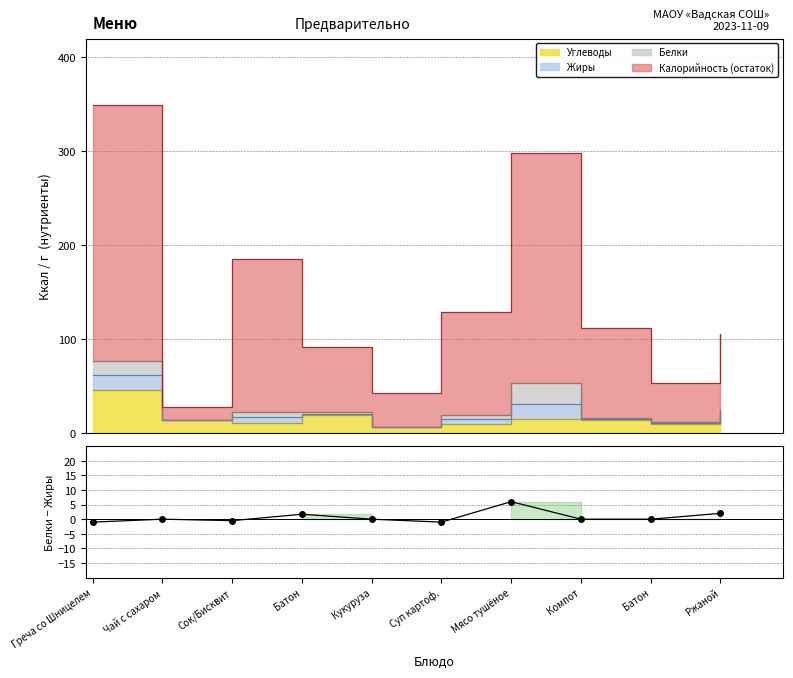

At which category does the data reach its first local valley?

Сок/Бисквит